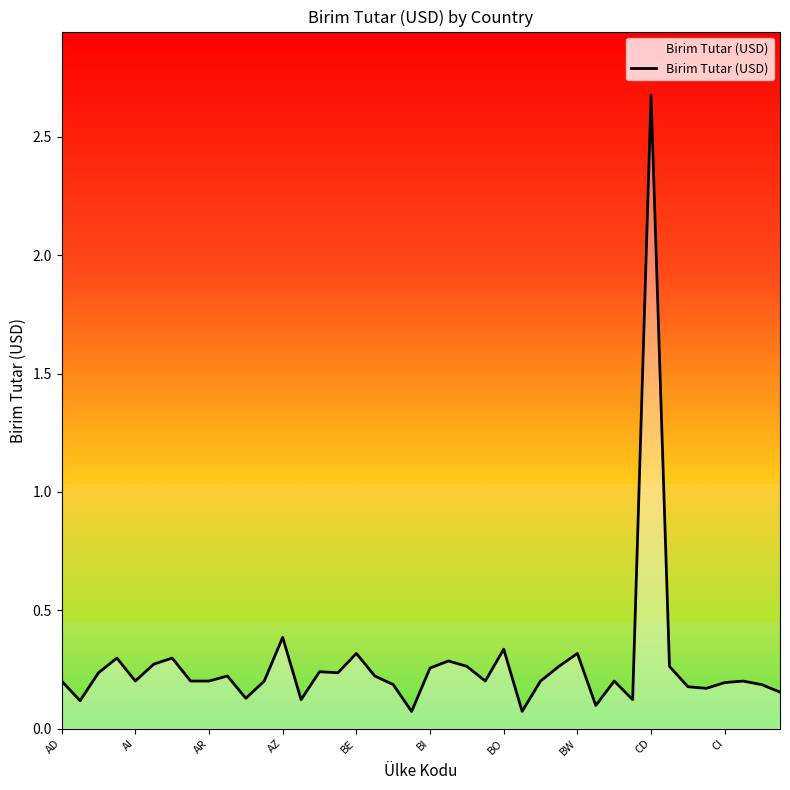

What is the sum of all values?

11.0